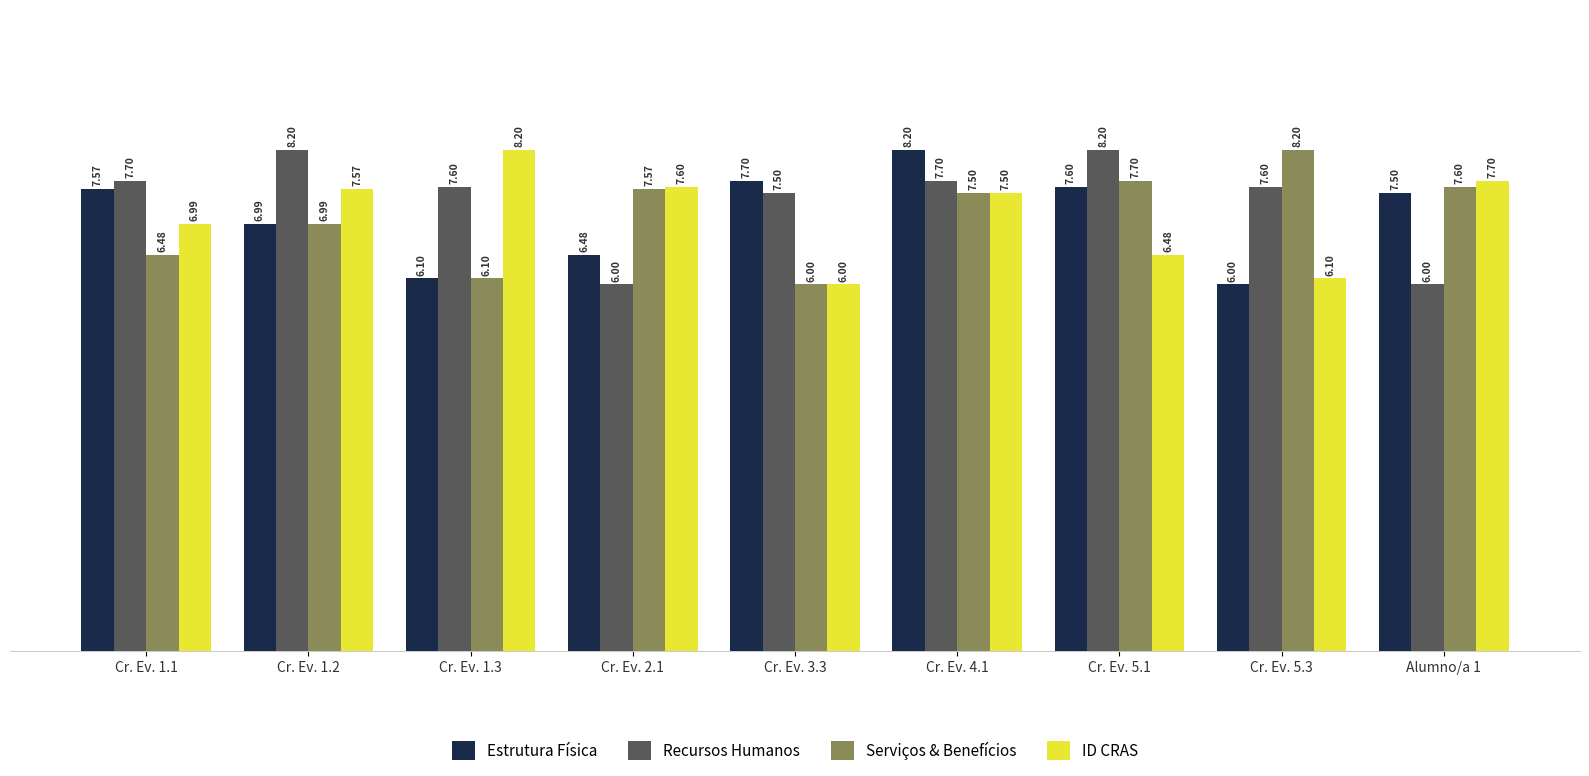

What is the label of the 8th bar from the right?

Cr. Ev. 1.2